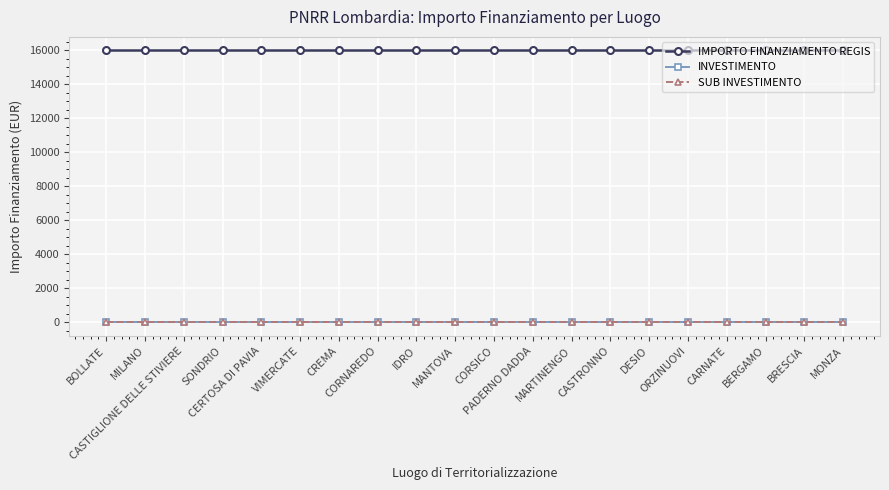

Which series has the largest total across all categories?

IMPORTO FINANZIAMENTO REGIS